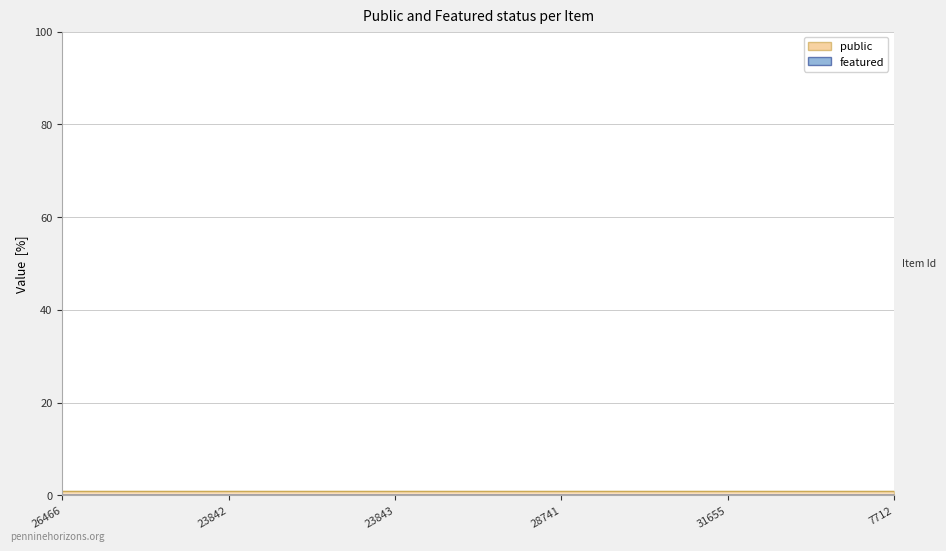

The value of public at 23843 is 1. True or false?

True